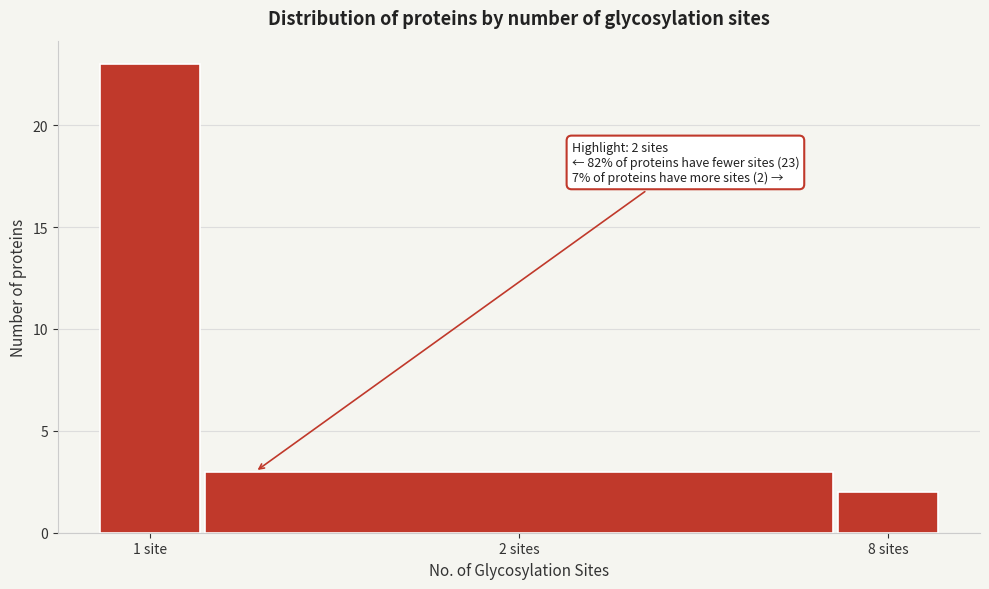

Reading left to right, extract all data points from this chart.

23	3	2